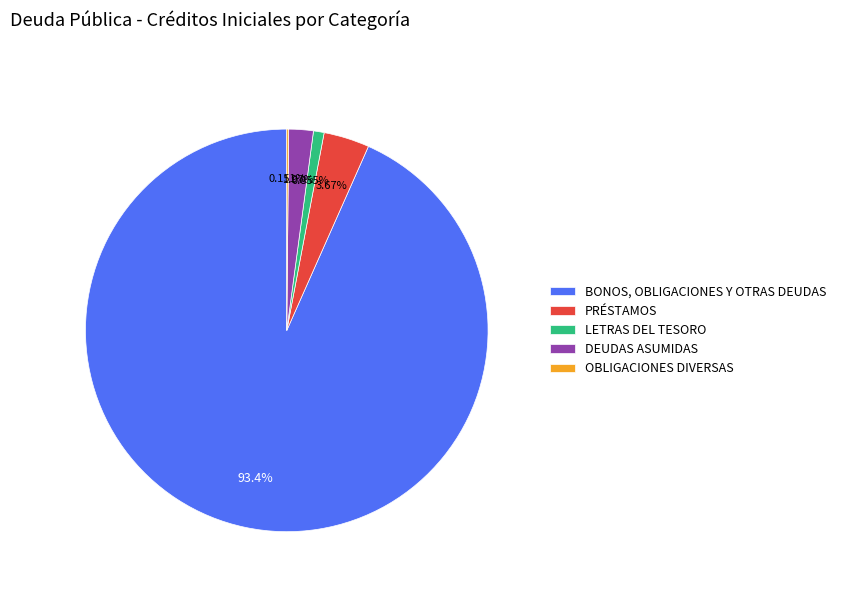

To the nearest percent, what is the difference between the BONOS, OBLIGACIONES Y OTRAS DEUDAS and PRÉSTAMOS slice percentages?

90%